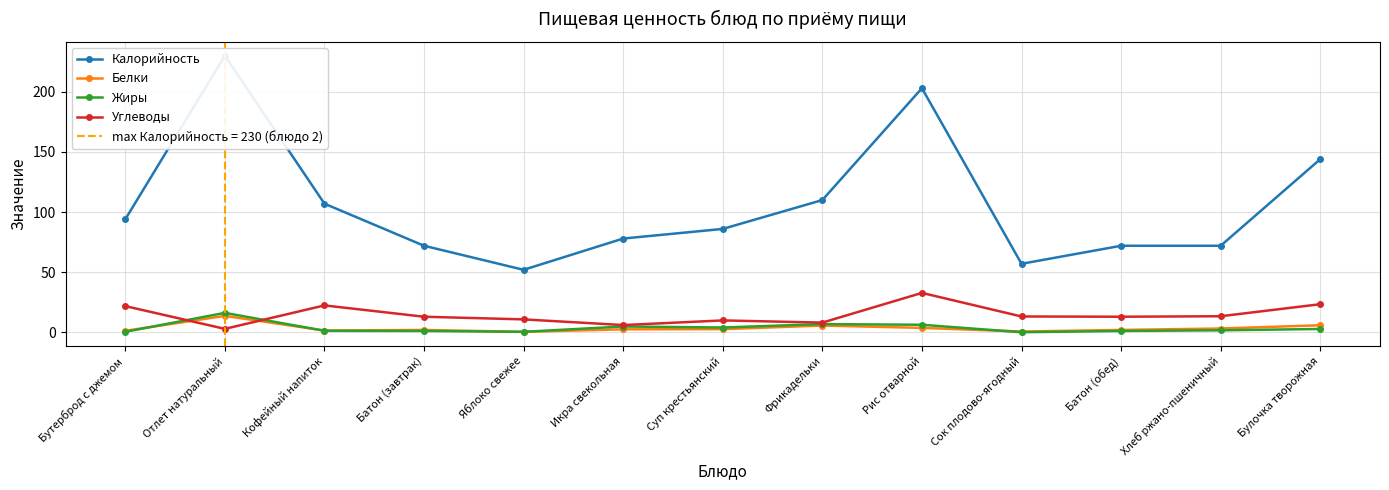

How many lines are shown in the chart?

4